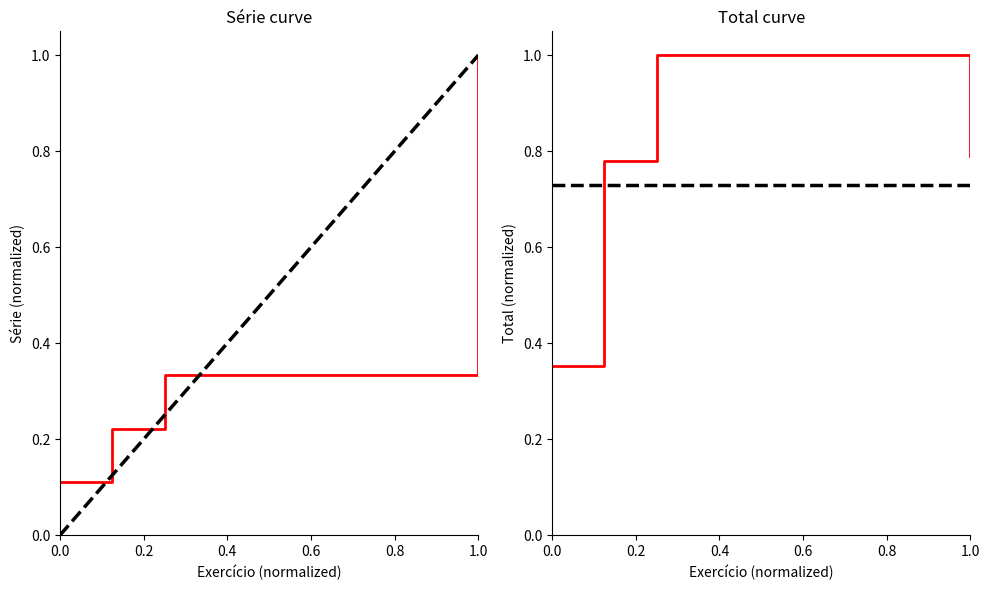

What is the value of the Série point at the 1st from the left?

0.1